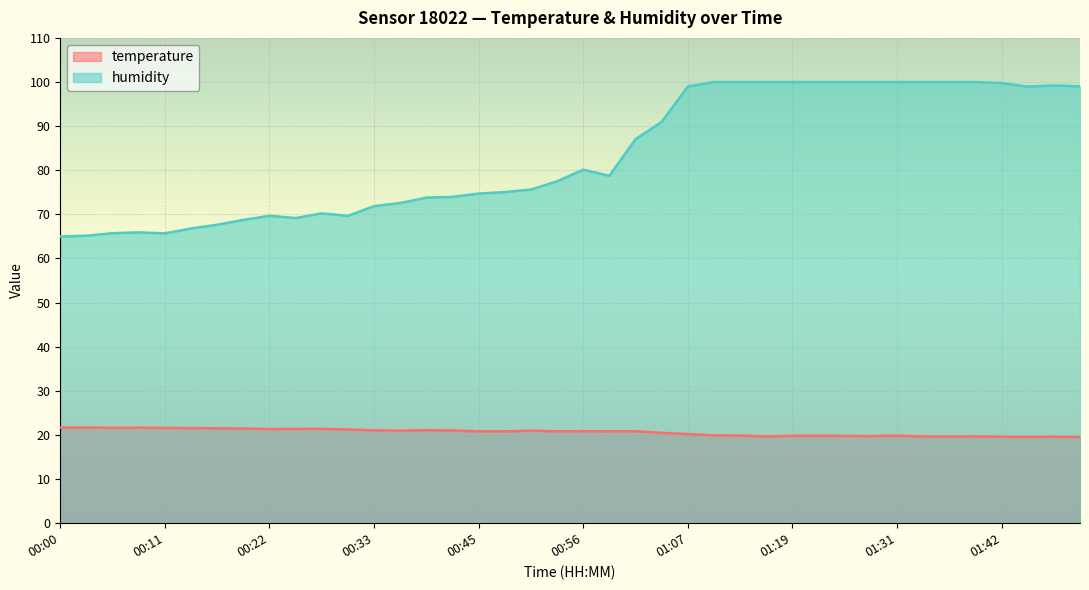

What is the label of the 33rd point from the right?

00:19